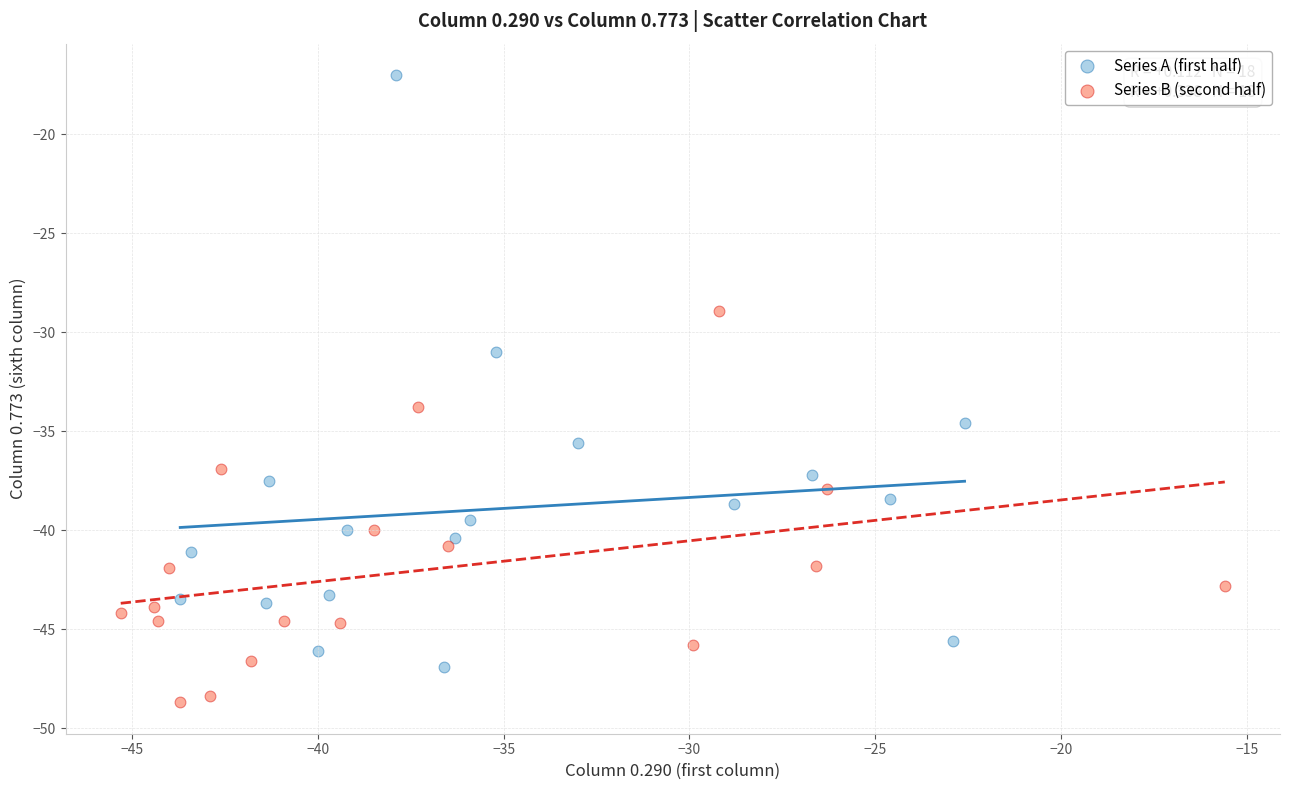

Which series contains the lowest Y value?

Series B (second half)